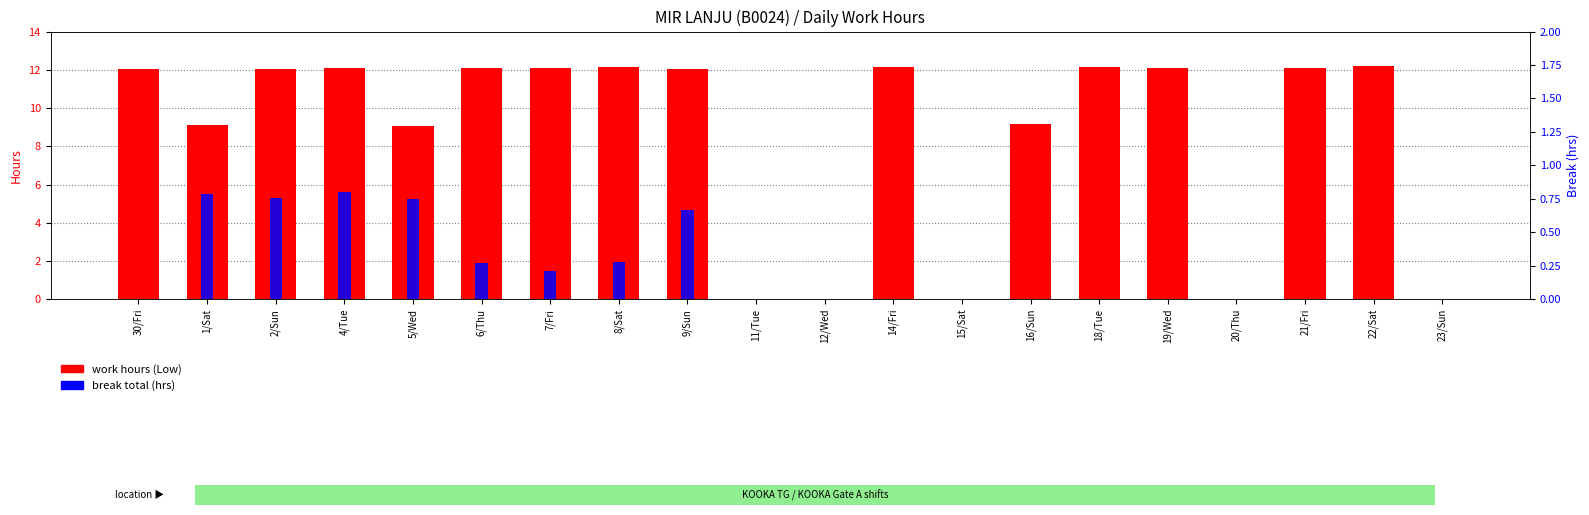

What is the average value of the break total (hrs) series?

0.2